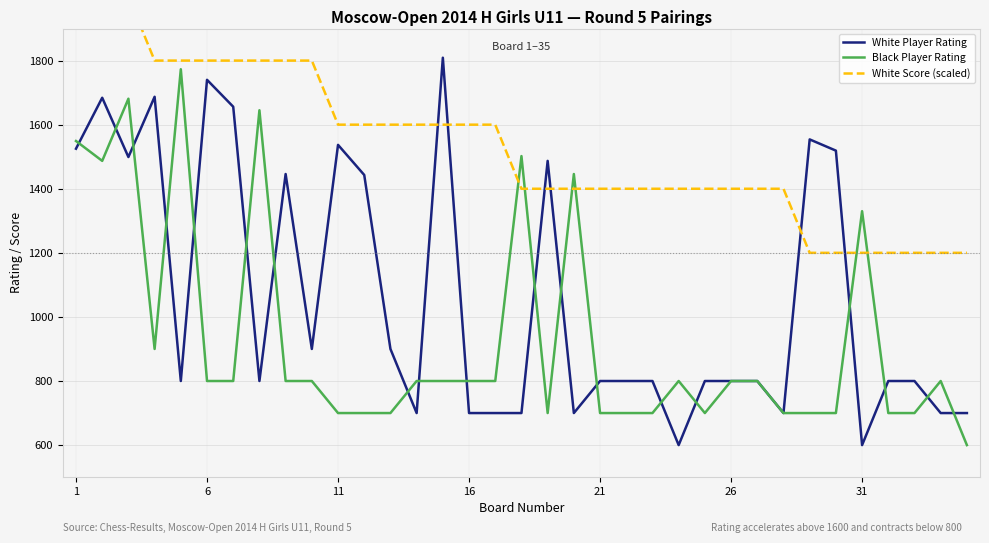

Which label corresponds to the largest value in the chart?

1